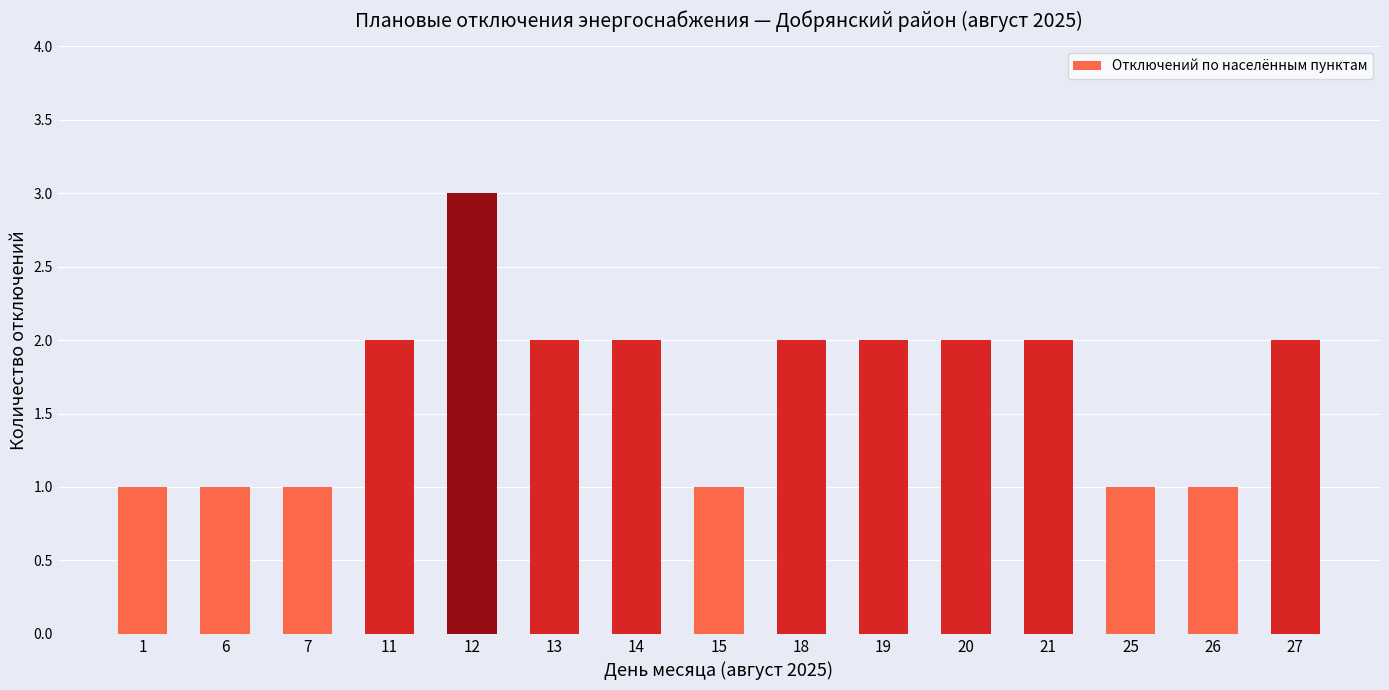

How many bars are there in total?

15